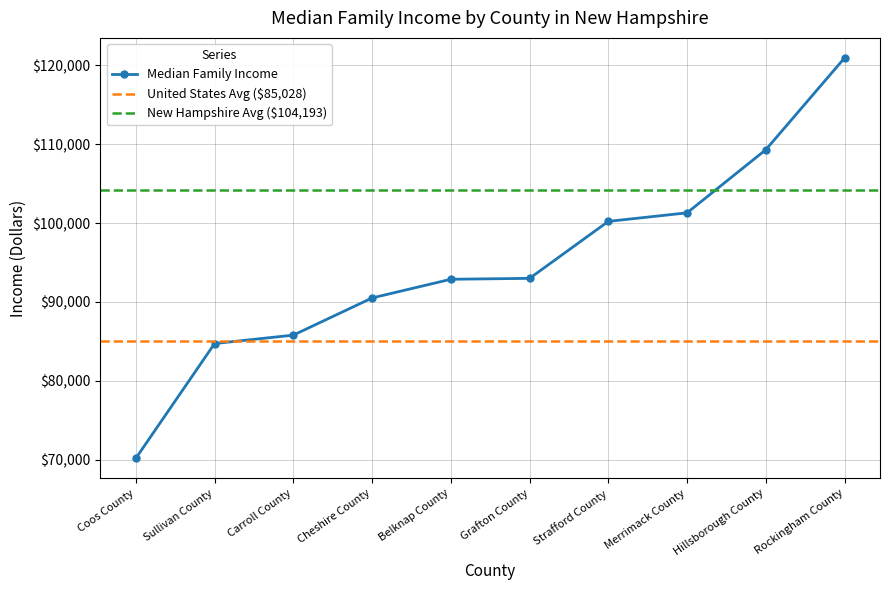

Reading right to left, list all the values displayed in this chart.

120932	109292	101292	100210	92986	92871	90502	85789	84723	70177